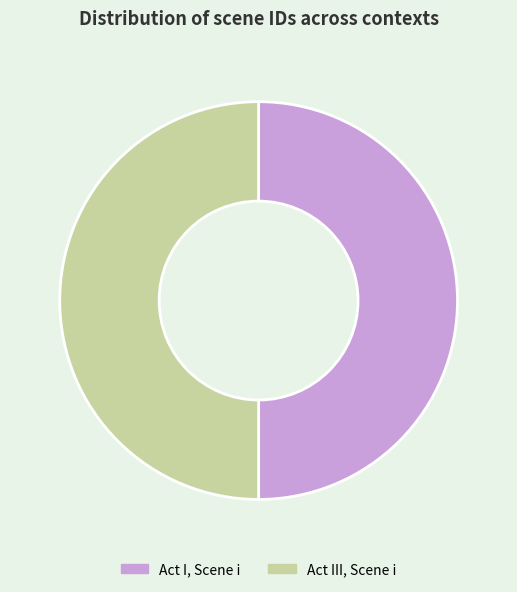

Is it true that Act III, Scene i is 50% of the pie?

True